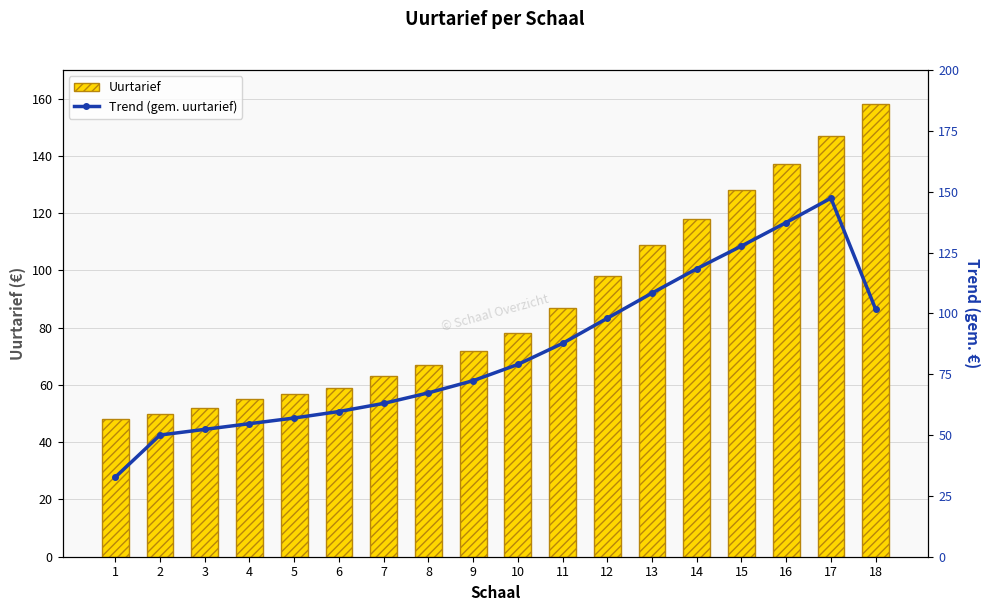

What is the minimum value for Trend (gem. uurtarief)?

32.7